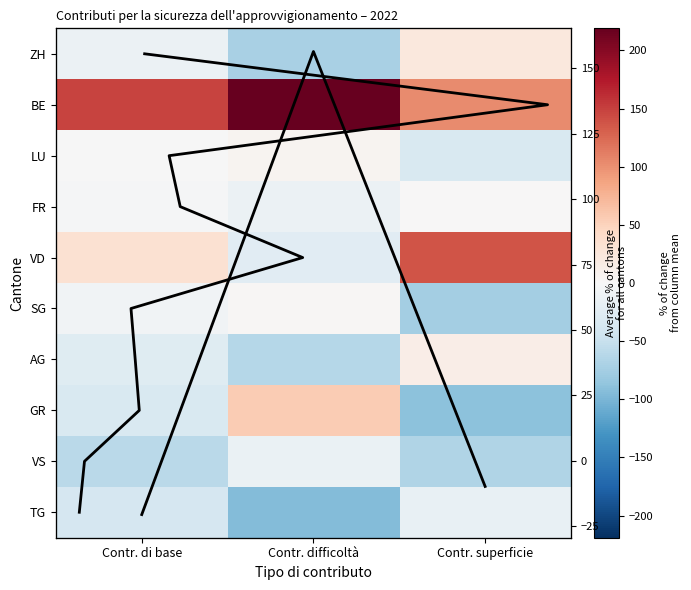

True or false: AG has a value of -6.6 at Contr. di base.

False